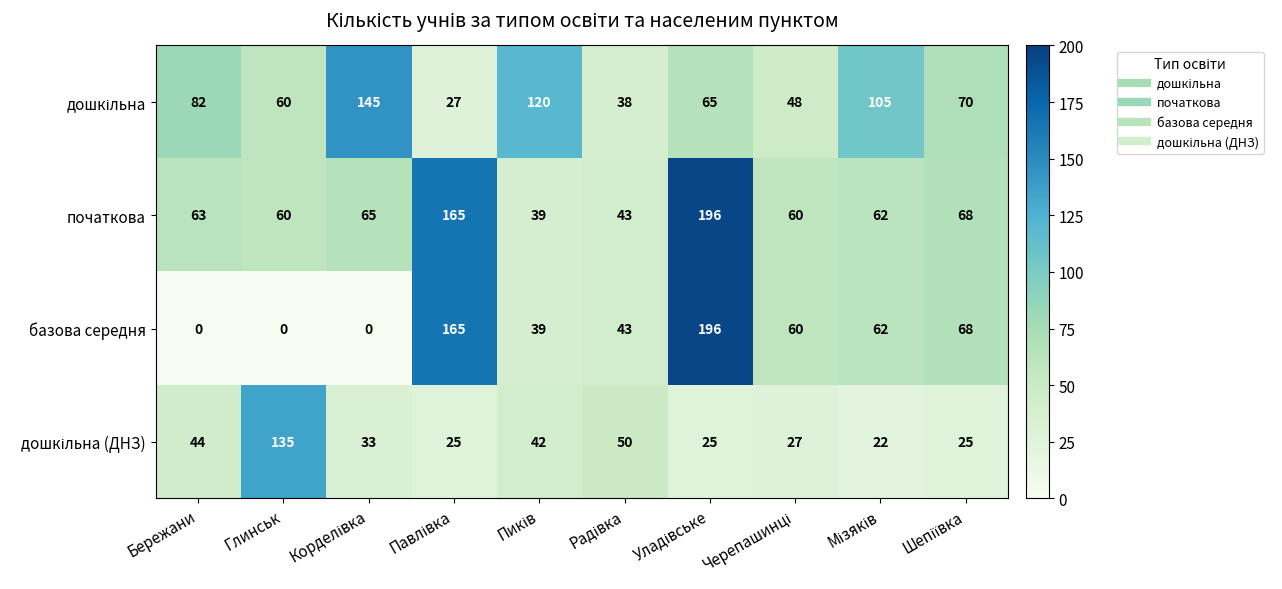

Which series has the widest spread of values?

базова середня